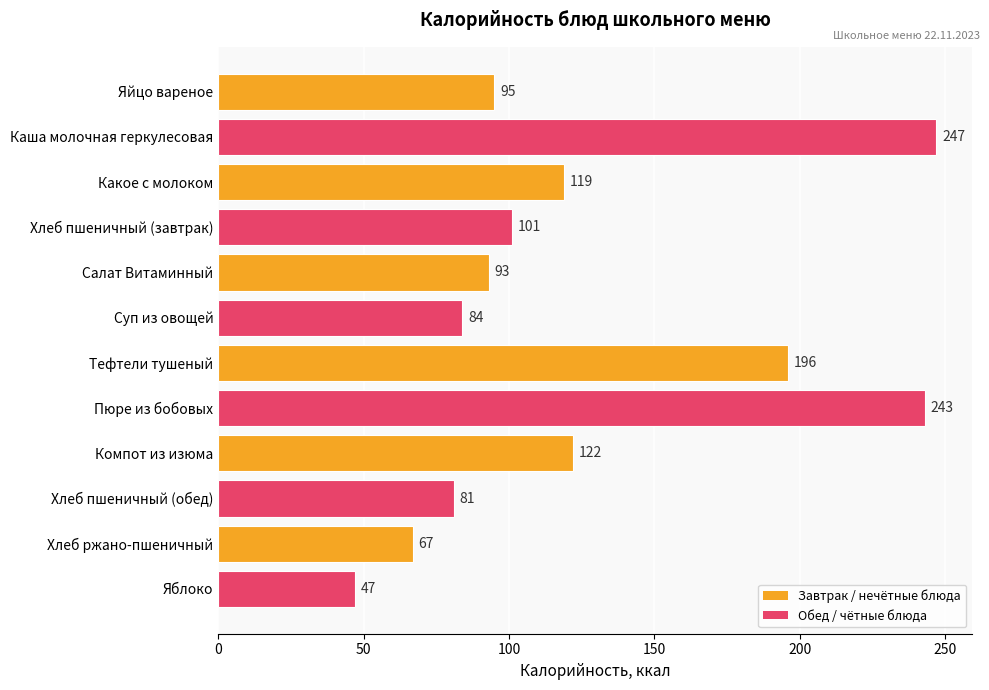

At which category does the chart reach its peak across all series?

Каша молочная геркулесовая